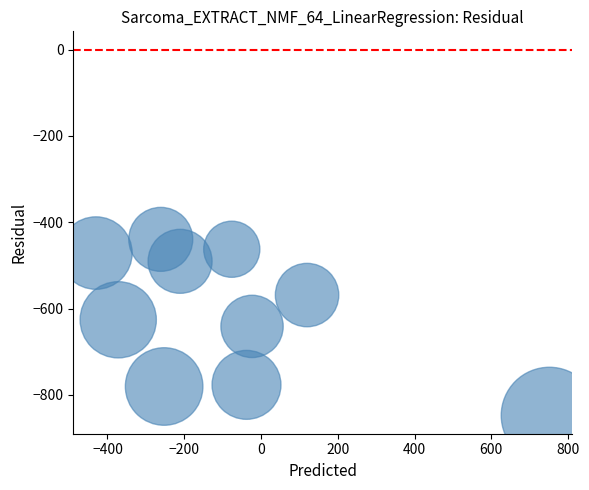

What is the average Y value?

-610.3